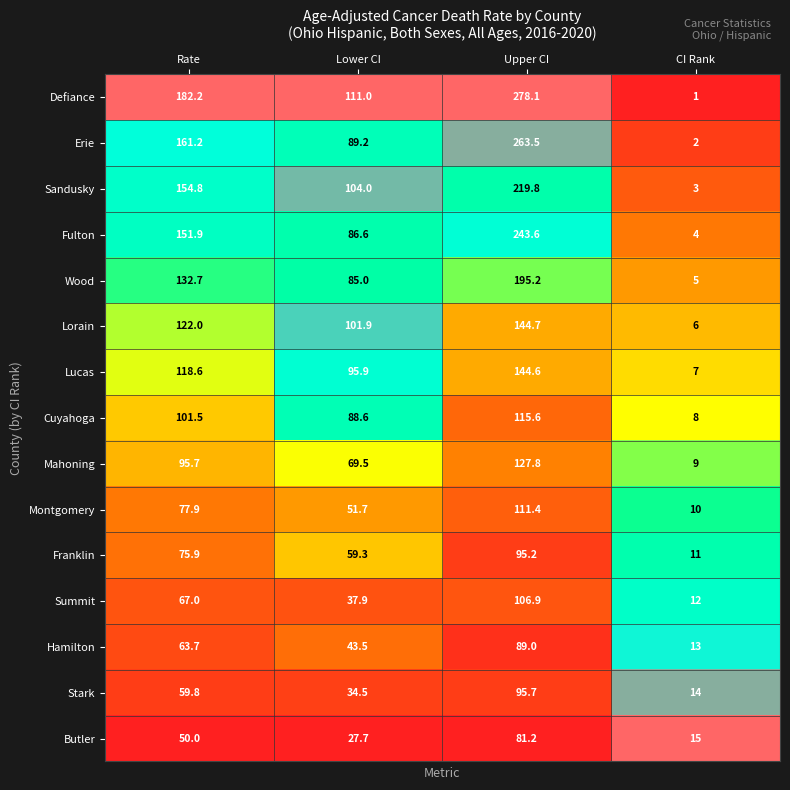

What is the total value across all series at Rate?

1614.9